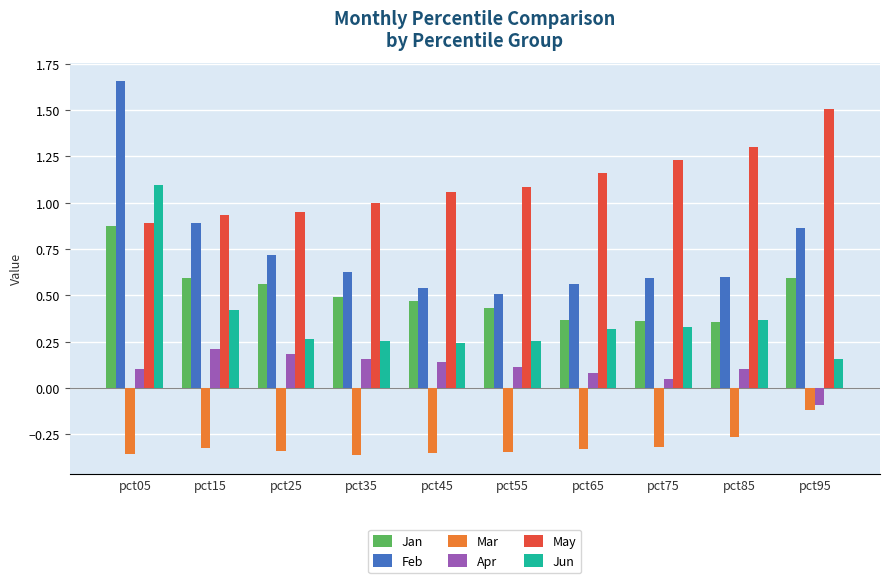

What are all the series names shown in the legend?

Jan, Feb, Mar, Apr, May, Jun